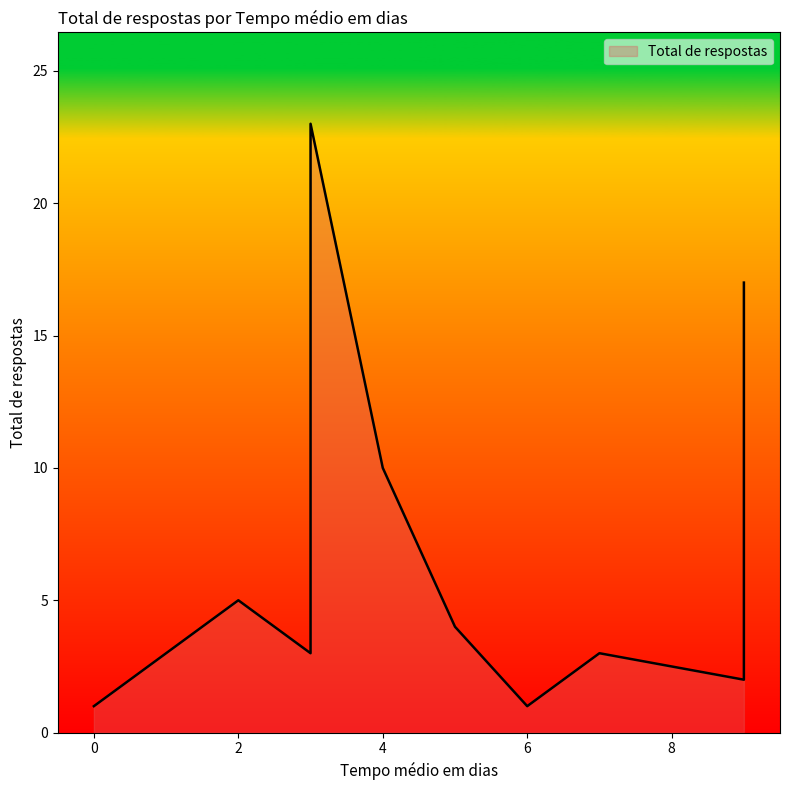

How many values are below 4?

5